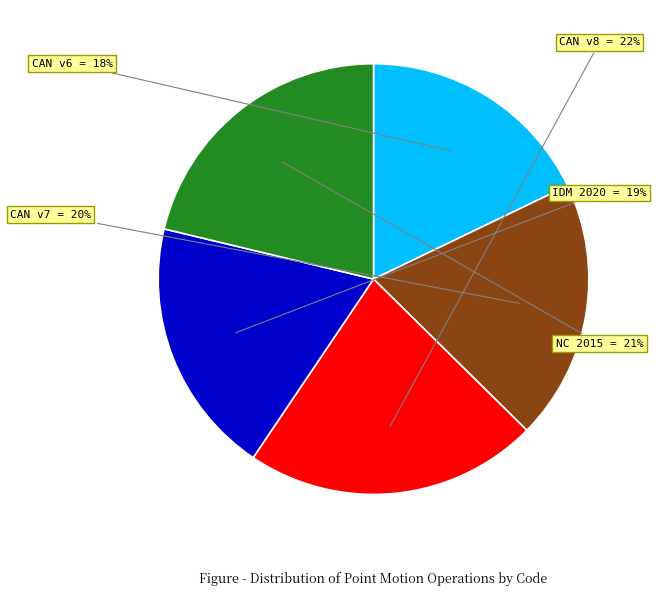

What percentage is the CAN v7 slice, to the nearest percent?

20%